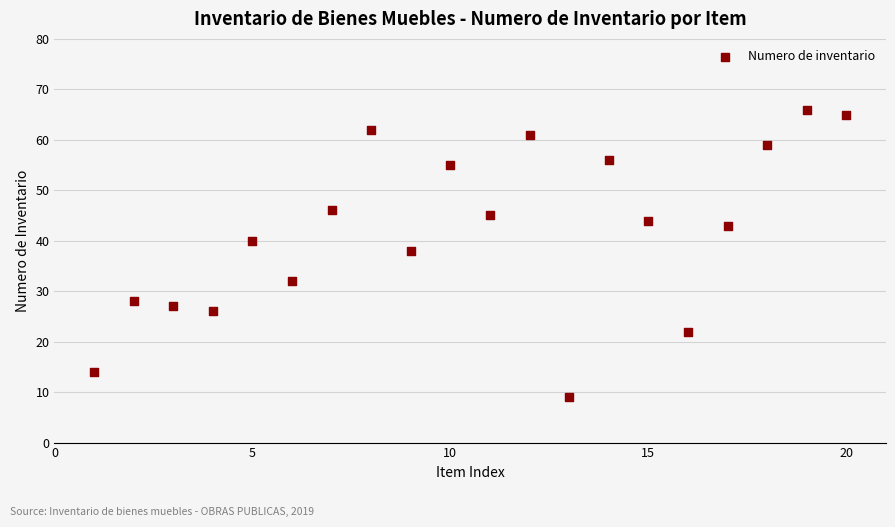

What is the range of X values (max minus min)?

19